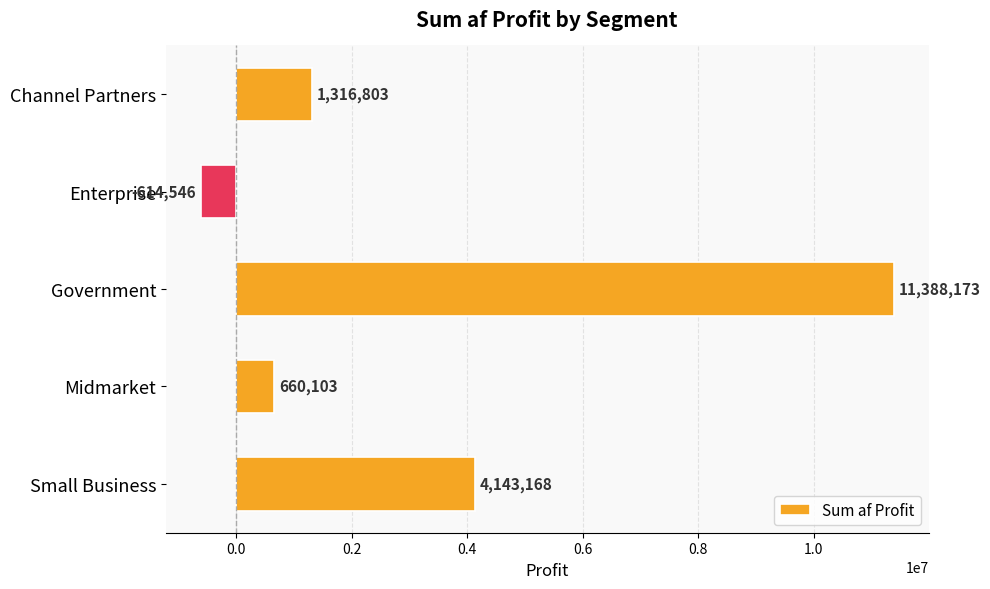

Rank the categories by value from highest to lowest.

Government, Small Business, Channel Partners, Midmarket, Enterprise